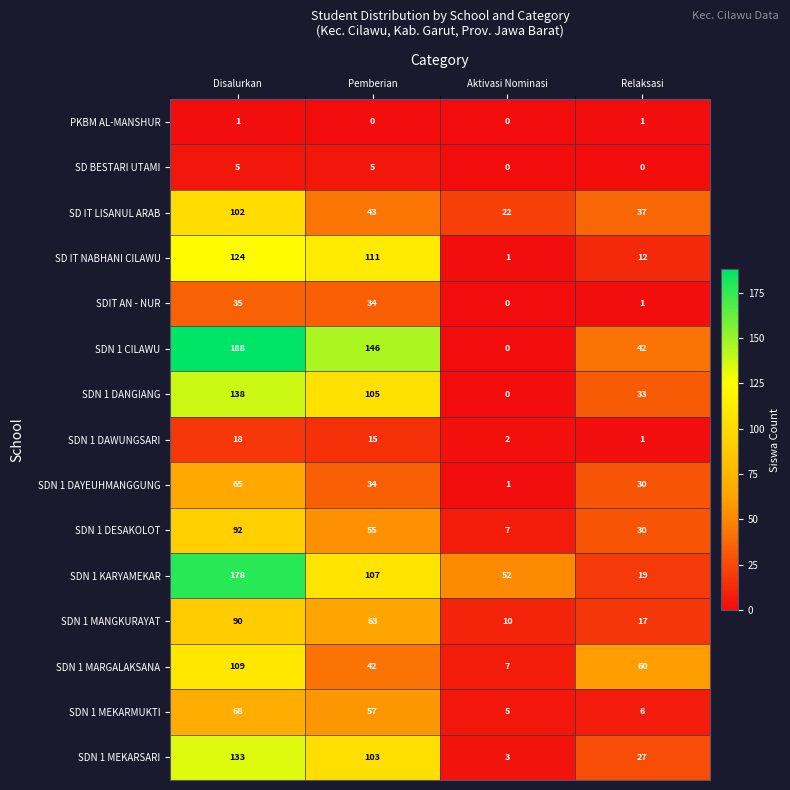

List the series in order of their peak value, highest first.

SDN 1 CILAWU, SDN 1 KARYAMEKAR, SDN 1 DANGIANG, SDN 1 MEKARSARI, SD IT NABHANI CILAWU, SDN 1 MARGALAKSANA, SD IT LISANUL ARAB, SDN 1 DESAKOLOT, SDN 1 MANGKURAYAT, SDN 1 MEKARMUKTI, SDN 1 DAYEUHMANGGUNG, SDIT AN - NUR, SDN 1 DAWUNGSARI, SD BESTARI UTAMI, PKBM AL-MANSHUR